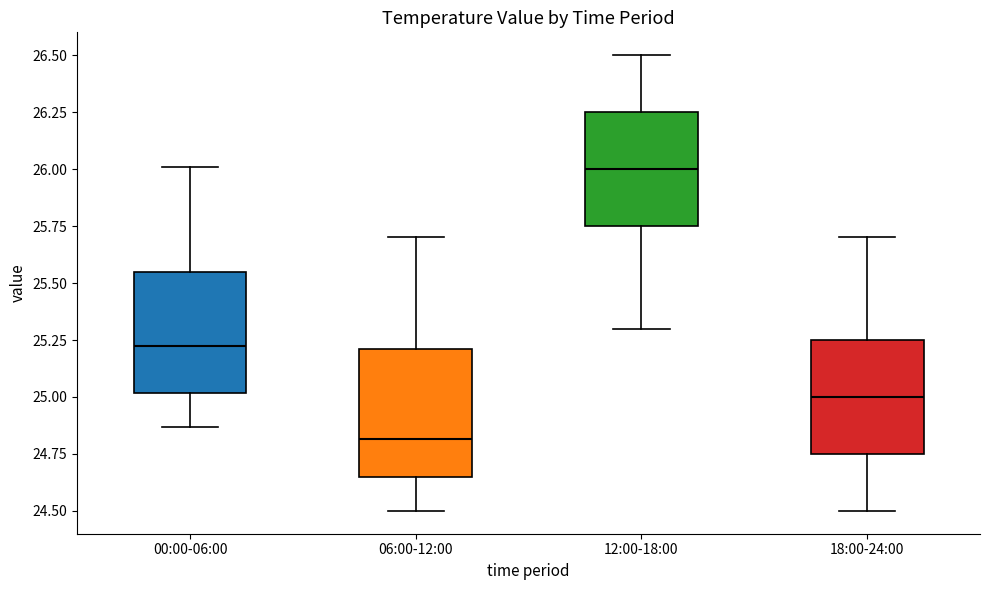

Where is the lower edge of the box for 00:00-06:00 on the y-axis? The values are not printed on the chart, so give them approximately, as read against the axis.

25.00